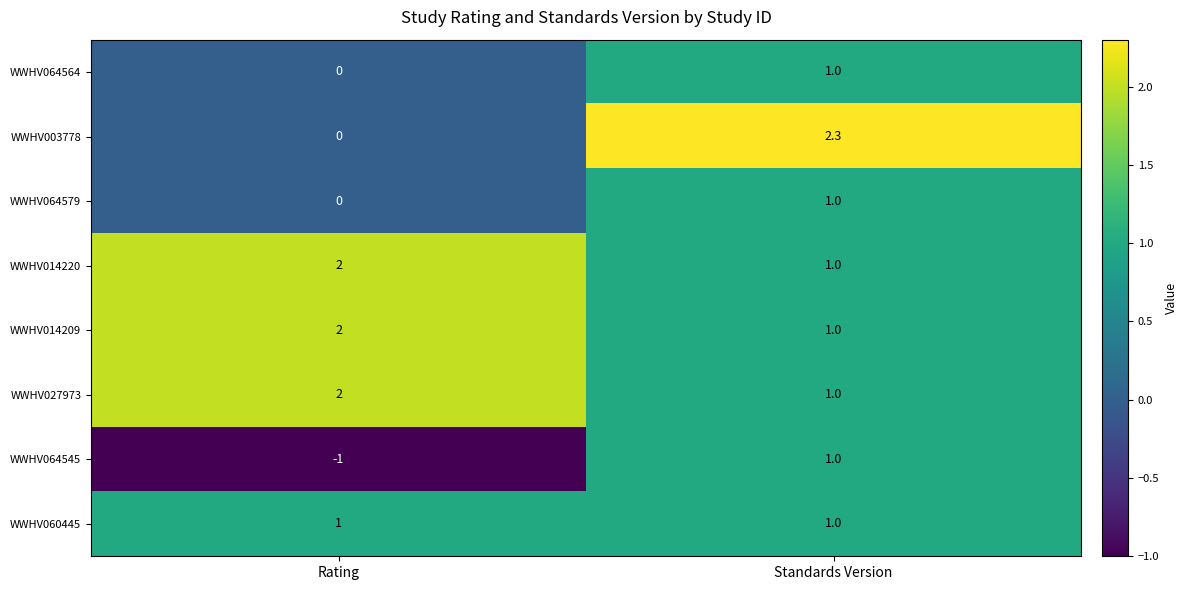

At which category is the sum across all series the highest?

Standards Version